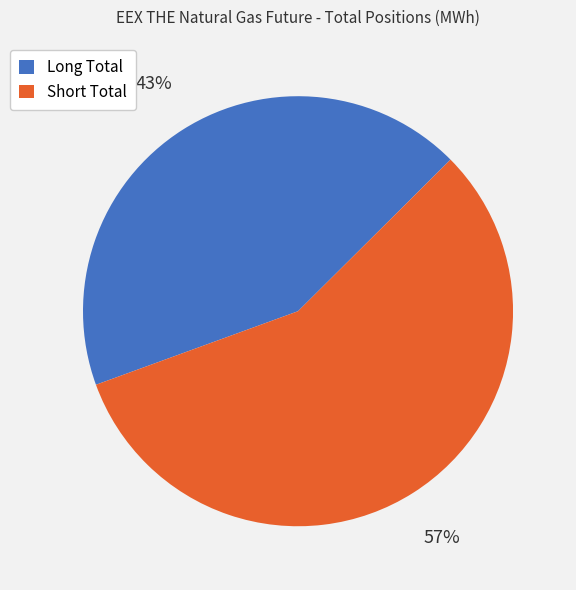

Which slice is the smallest?

Long Total